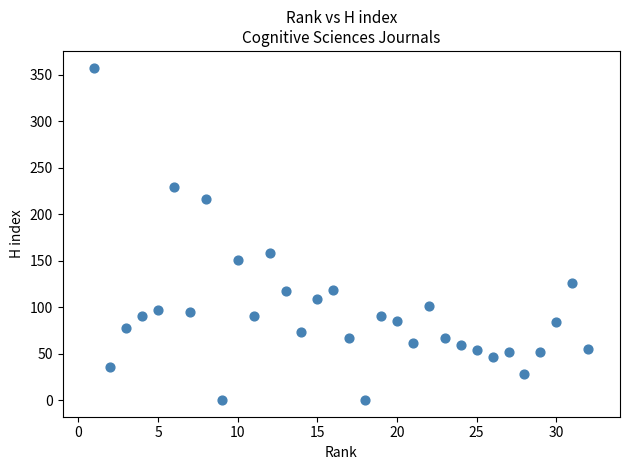

What Y value in the scatter plot is closest to 179?

158